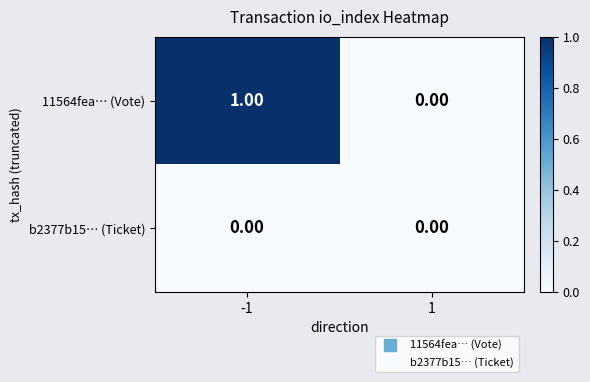

Is the value of b2377b15… (Ticket) at 1 greater than the value of 11564fea… (Vote) at -1?

No